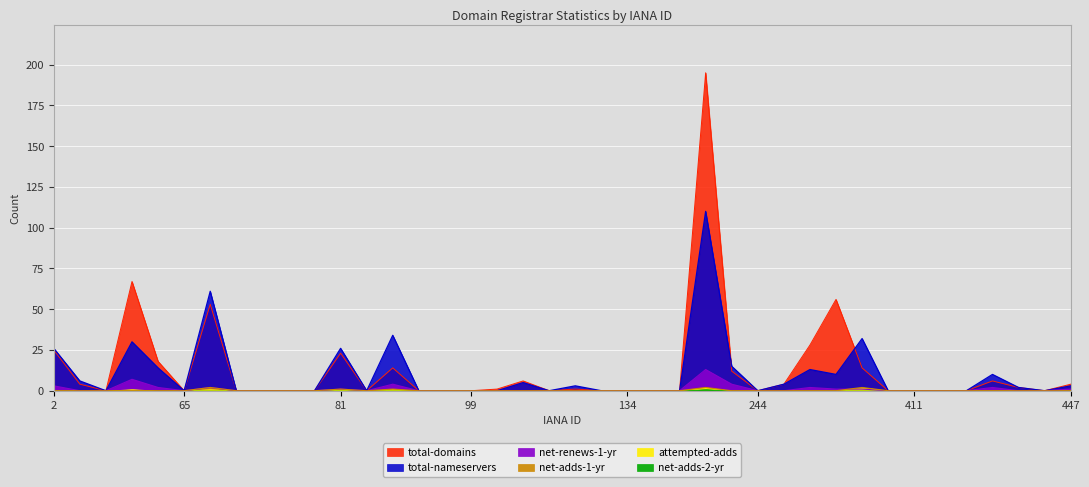

True or false: net-renews-1-yr and total-domains cross at least once.

False